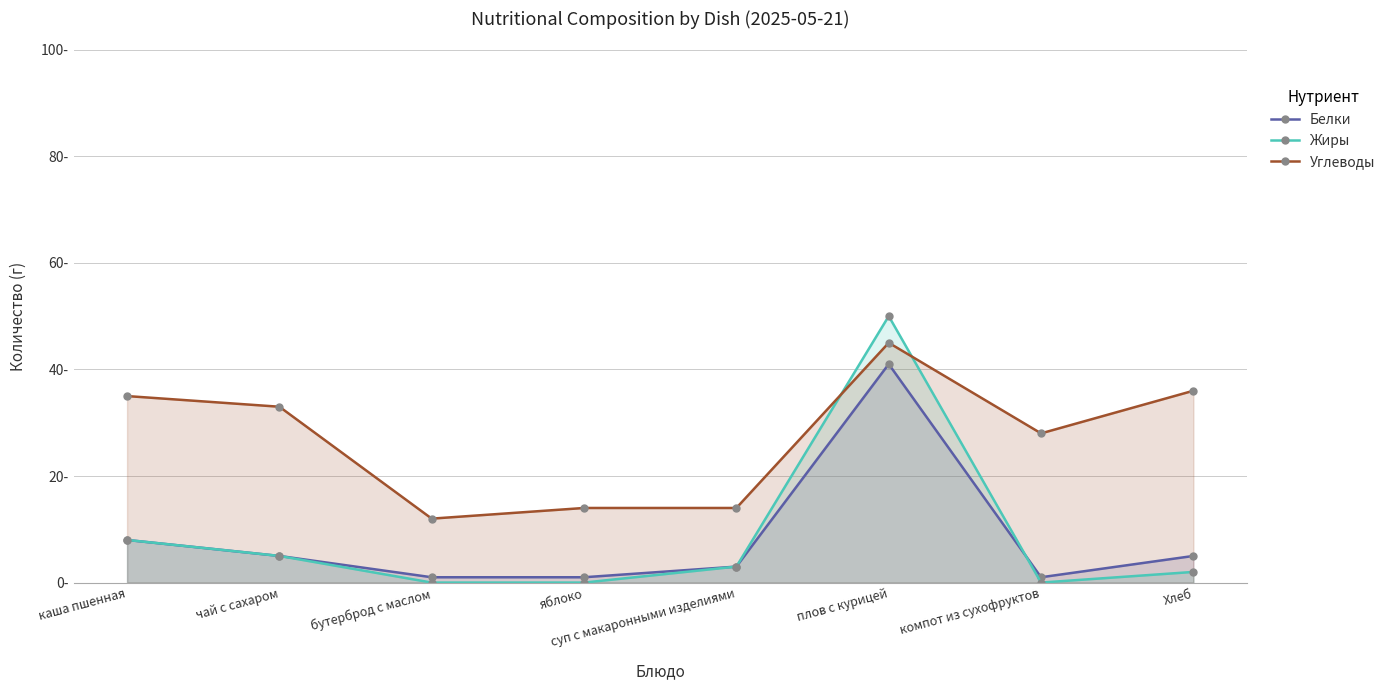

Reading left to right, transcribe all the data shown in this chart.

Белки: каша пшенная=8	чай с сахаром=5	бутерброд с маслом=1	яблоко=1	суп с макаронными изделиями=3	плов с курицей=41	компот из сухофруктов=1	Хлеб=5
Жиры: каша пшенная=8	чай с сахаром=5	бутерброд с маслом=0	яблоко=0	суп с макаронными изделиями=3	плов с курицей=50	компот из сухофруктов=0	Хлеб=2
Углеводы: каша пшенная=35	чай с сахаром=33	бутерброд с маслом=12	яблоко=14	суп с макаронными изделиями=14	плов с курицей=45	компот из сухофруктов=28	Хлеб=36